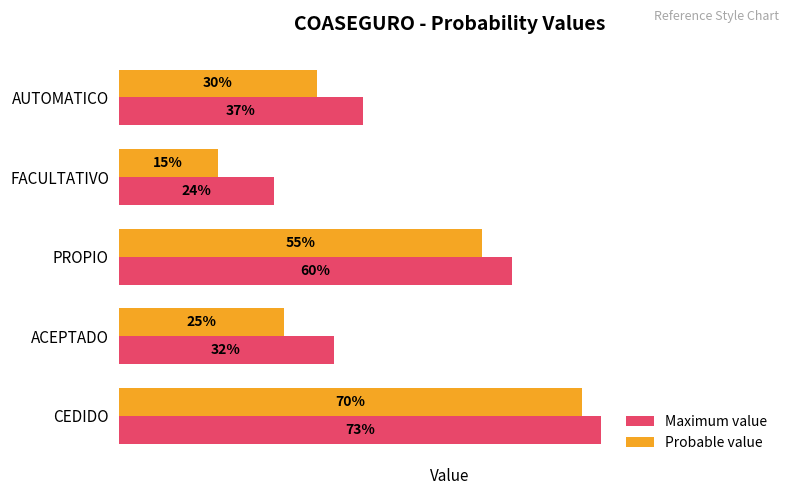

What is the average value of the Probable value series?

0.4